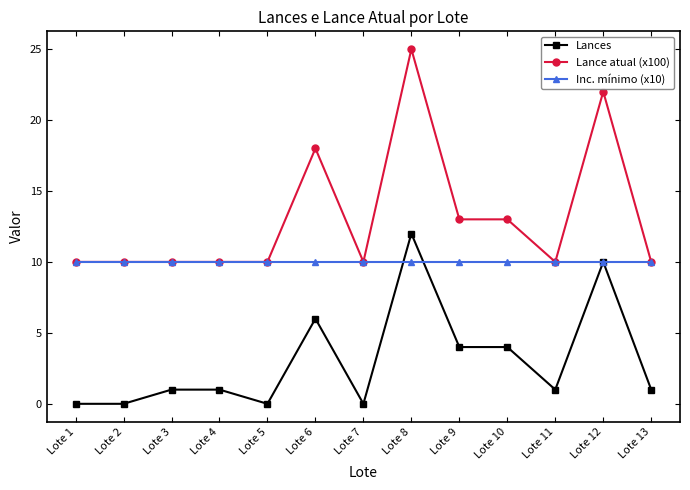

What is the average value of the Lance atual (x100) series?

13